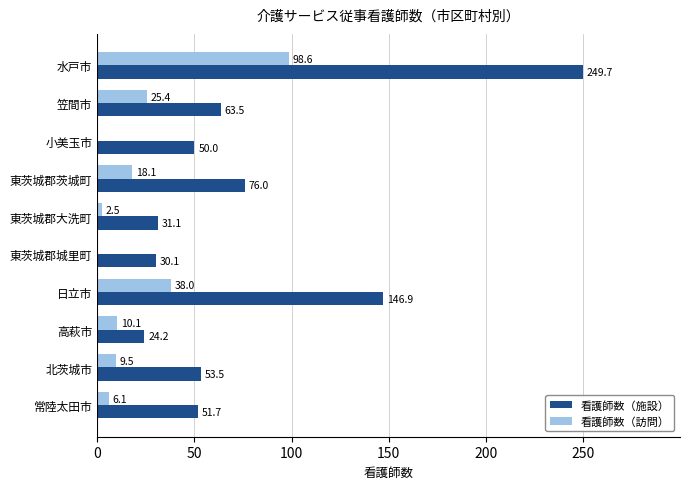

Count the number of data series in this chart.

2